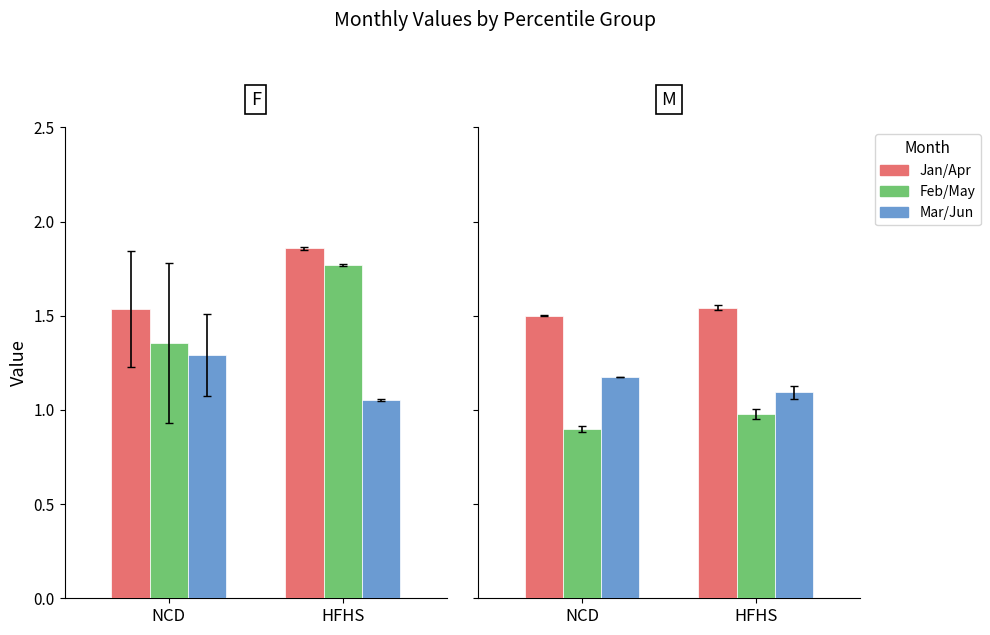

Rank the series by their maximum value, from lowest to highest.

May, Jun, Mar, Apr, Feb, Jan